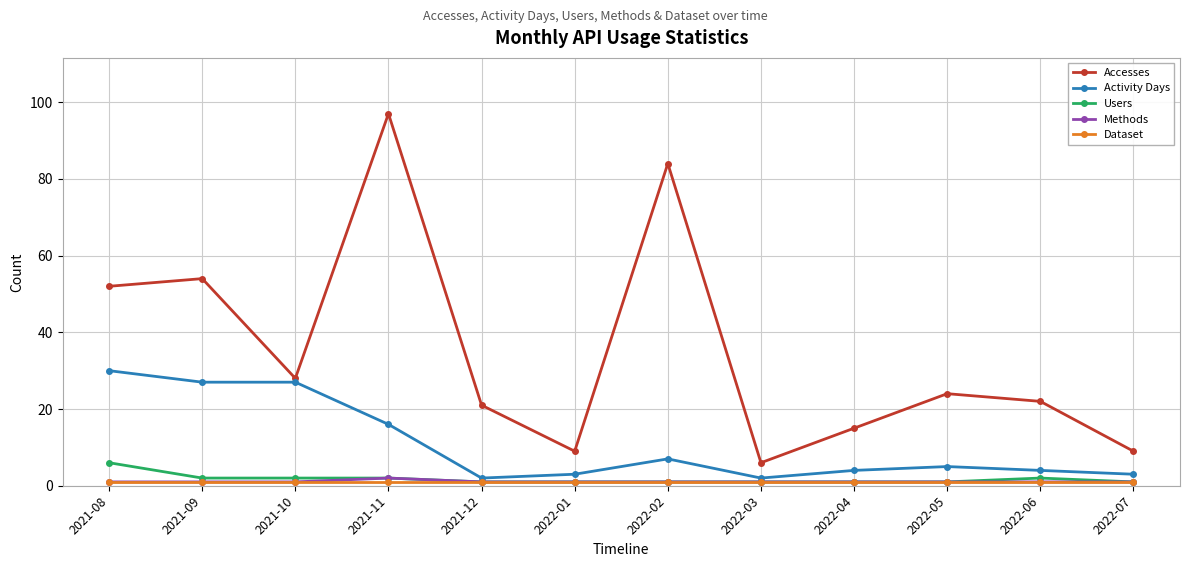

What is the label of the 6th point from the right?

2022-02